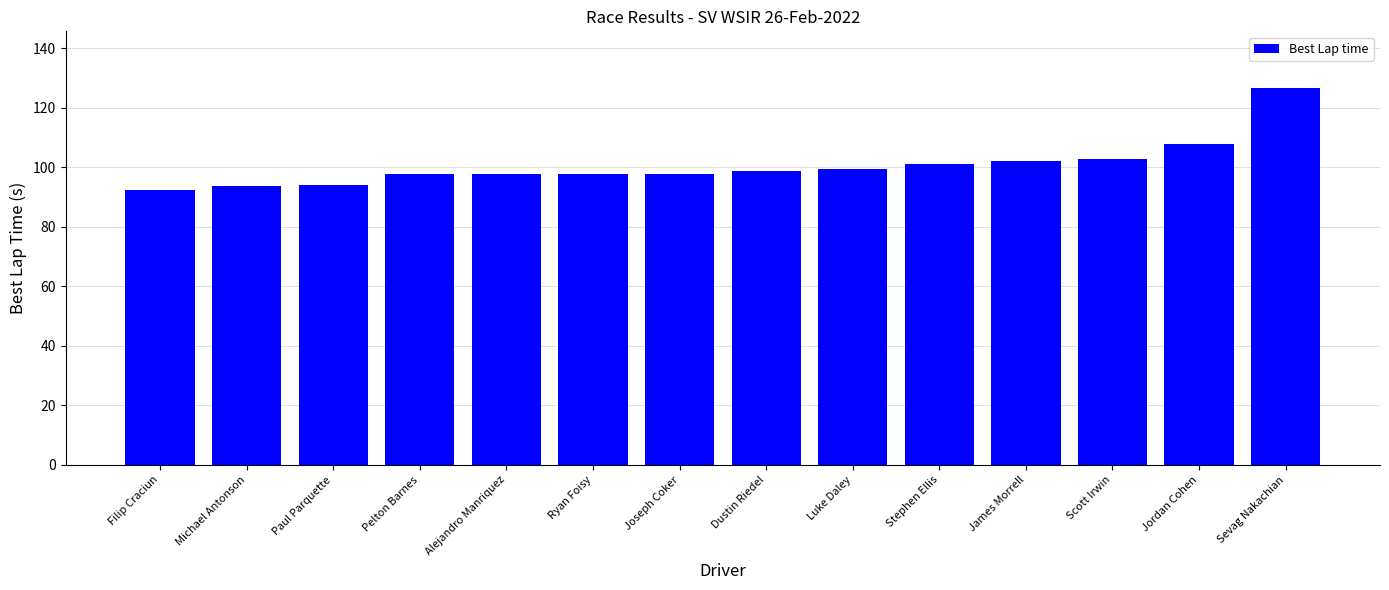

The chart shows a value of 64.3 at Dustin Riedel. True or false?

False